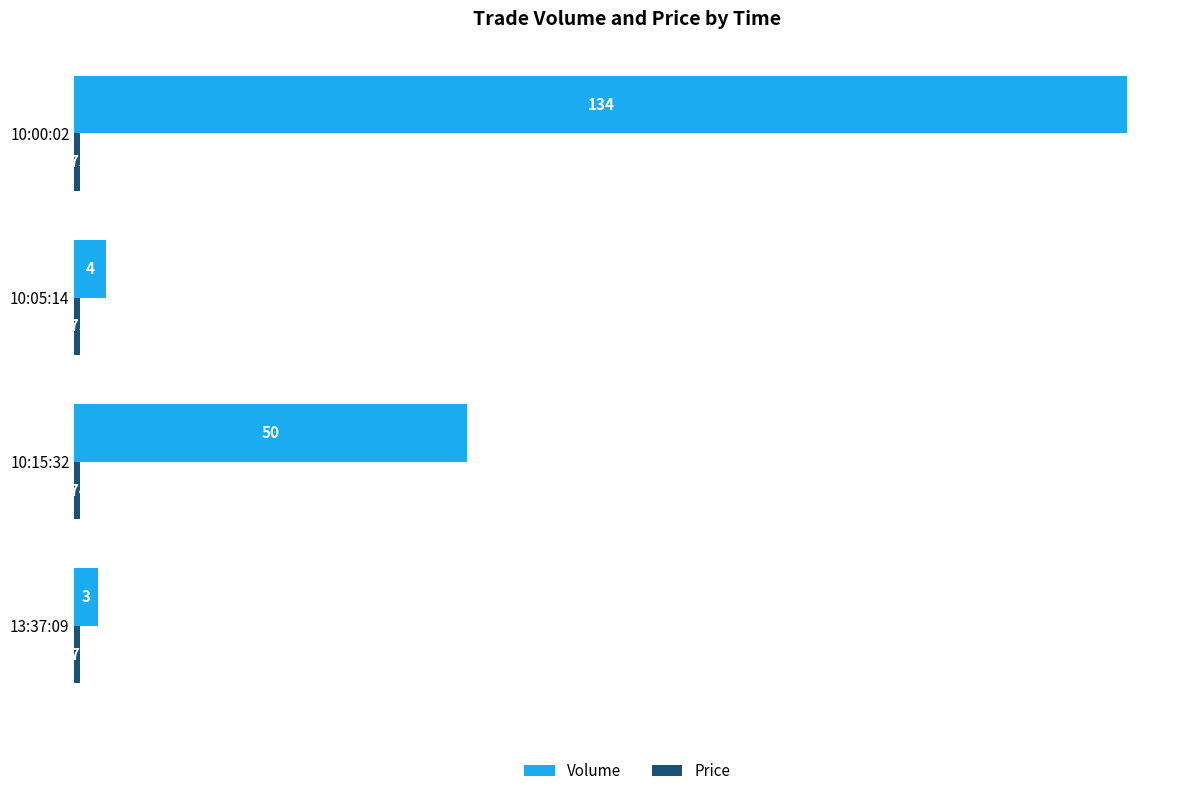

Which series has the largest range (max minus min)?

Volume